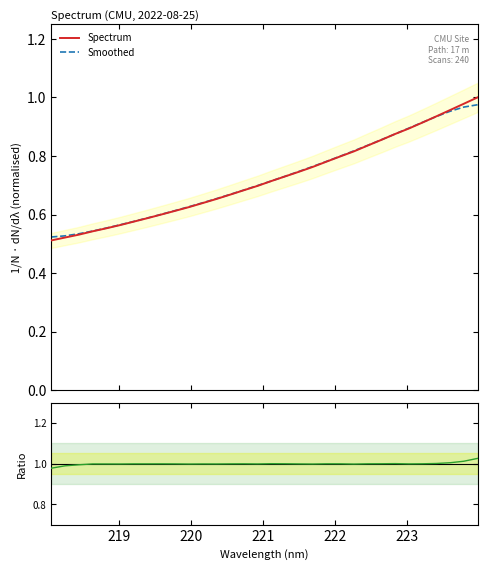

Reading right to left, list all the values displayed in this chart.

Spectrum: 1.0	1.0	1.0	0.9	0.9	0.9	0.9	0.9	0.8	0.8	0.8	0.8	0.8	0.7	0.7	0.7	0.7	0.7	0.7	0.7	0.6	0.6	0.6	0.6	0.6	0.6	0.6	0.6	0.5	0.5	0.5	0.5
Smoothed: 1.0	1.0	1.0	0.9	0.9	0.9	0.9	0.9	0.8	0.8	0.8	0.8	0.8	0.7	0.7	0.7	0.7	0.7	0.7	0.7	0.6	0.6	0.6	0.6	0.6	0.6	0.6	0.6	0.5	0.5	0.5	0.5
Ratio to Smoothed: 1.0	1.0	1.0	1.0	1.0	1.0	1.0	1.0	1.0	1.0	1.0	1.0	1.0	1.0	1.0	1.0	1.0	1.0	1.0	1.0	1.0	1.0	1.0	1.0	1.0	1.0	1.0	1.0	1.0	1.0	1.0	1.0